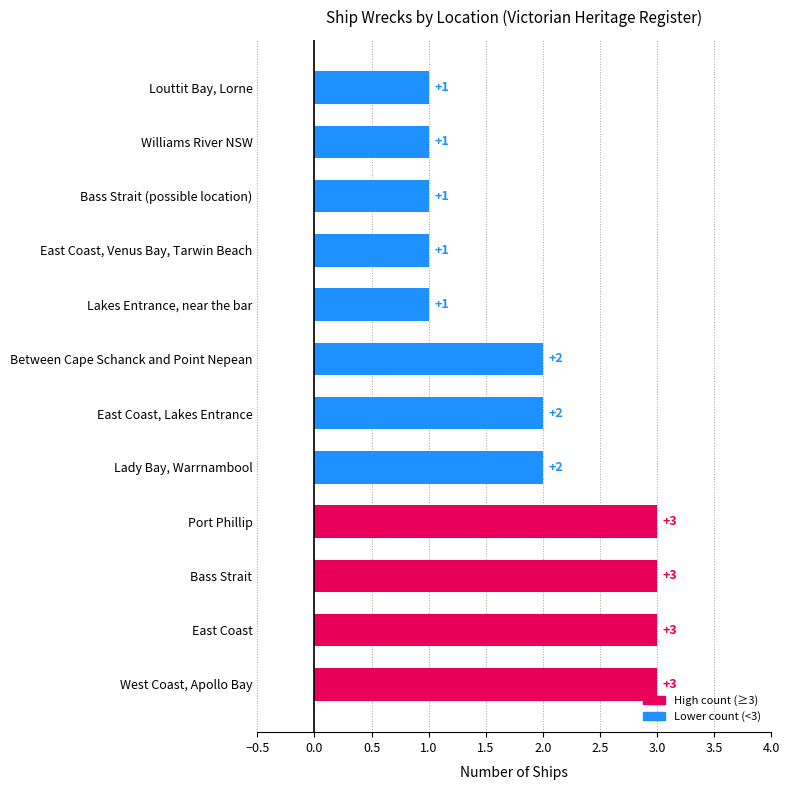

How many values are between 1 and 3?

12